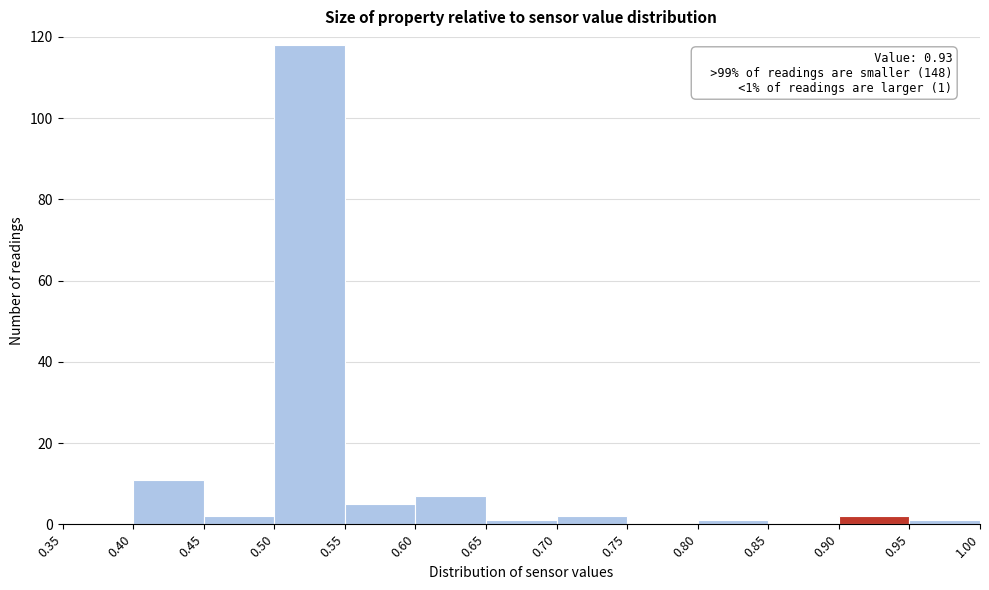

Which range on the x-axis has the tallest bar?

0.50 to 0.55